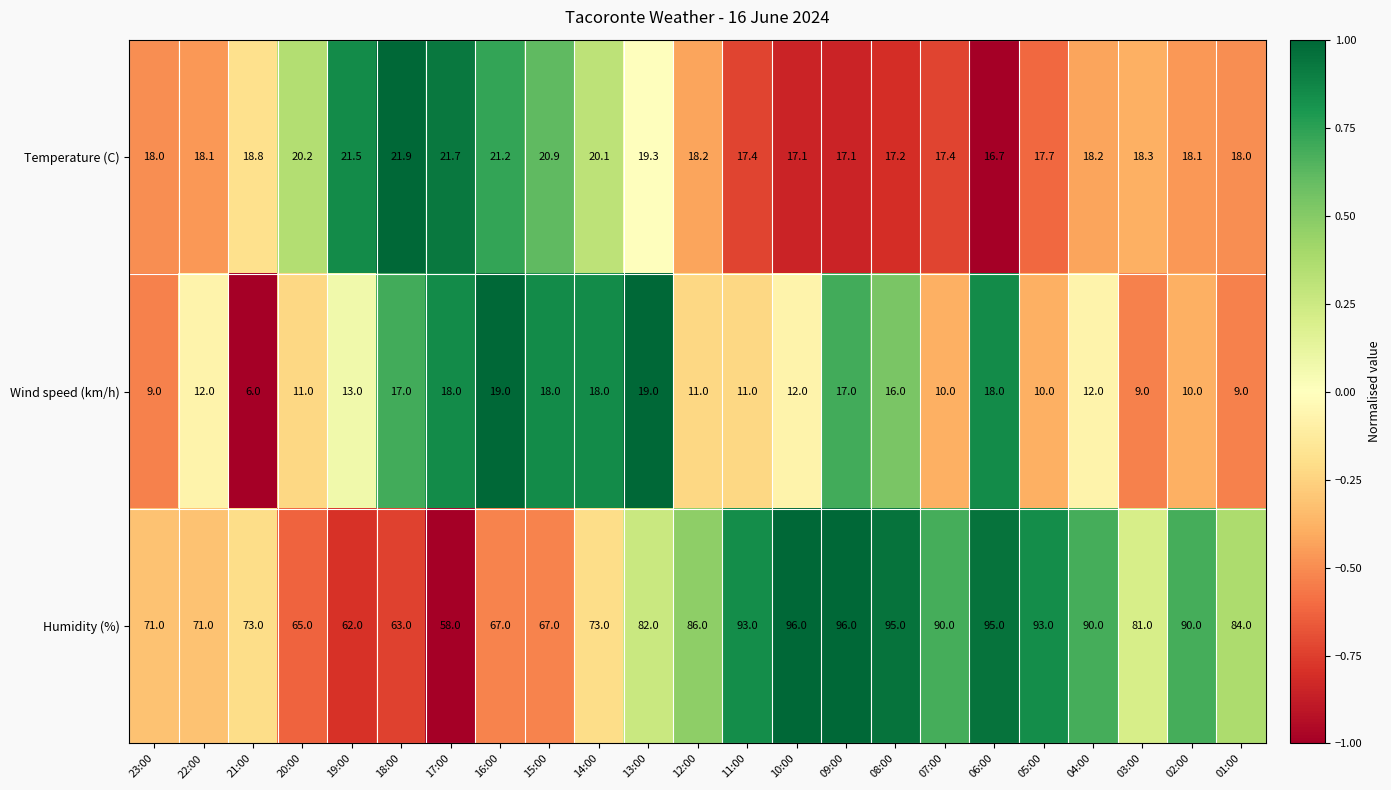

What is the minimum value for Wind speed (km/h)?

6.0